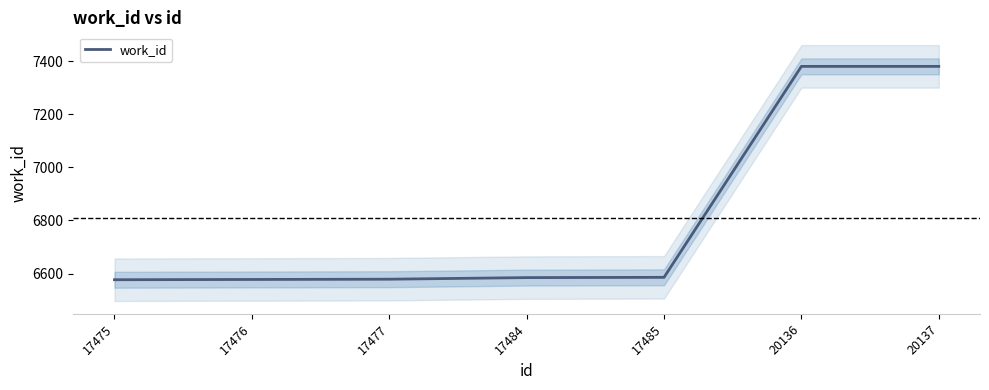

What is the difference between the maximum and minimum values?

803